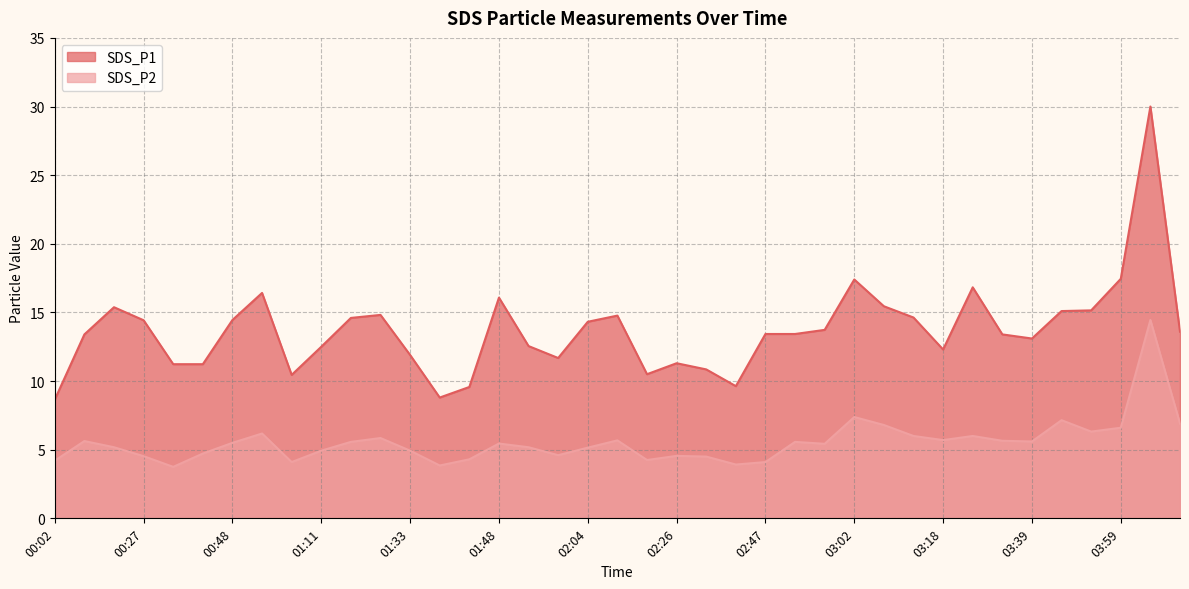

Which series has the largest range (max minus min)?

SDS_P1